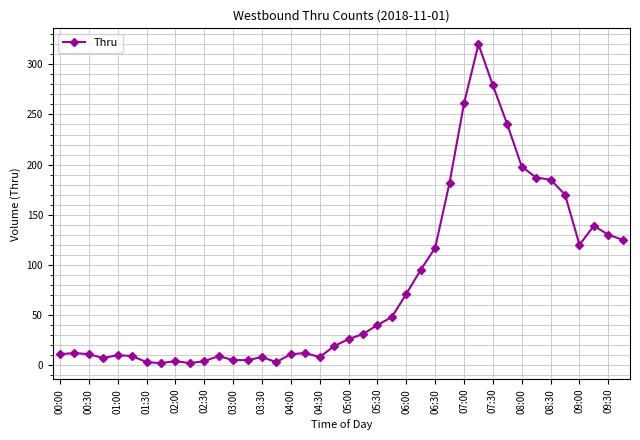

True or false: there are more than 2 points higher than both neighbors.

True